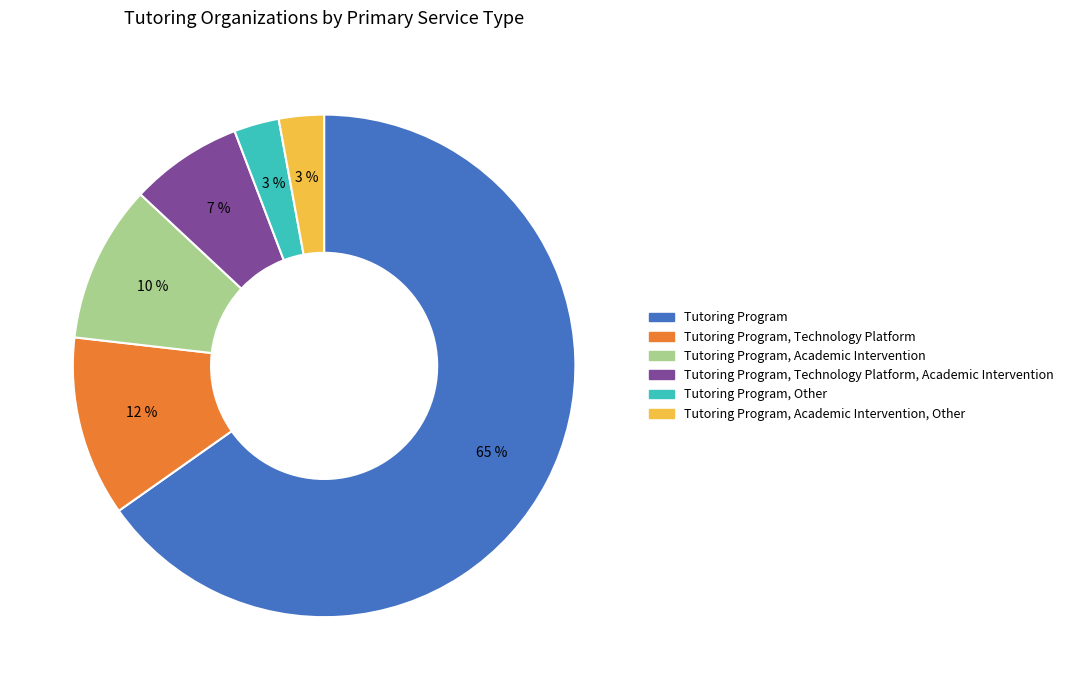

How many slices are in this pie chart?

6